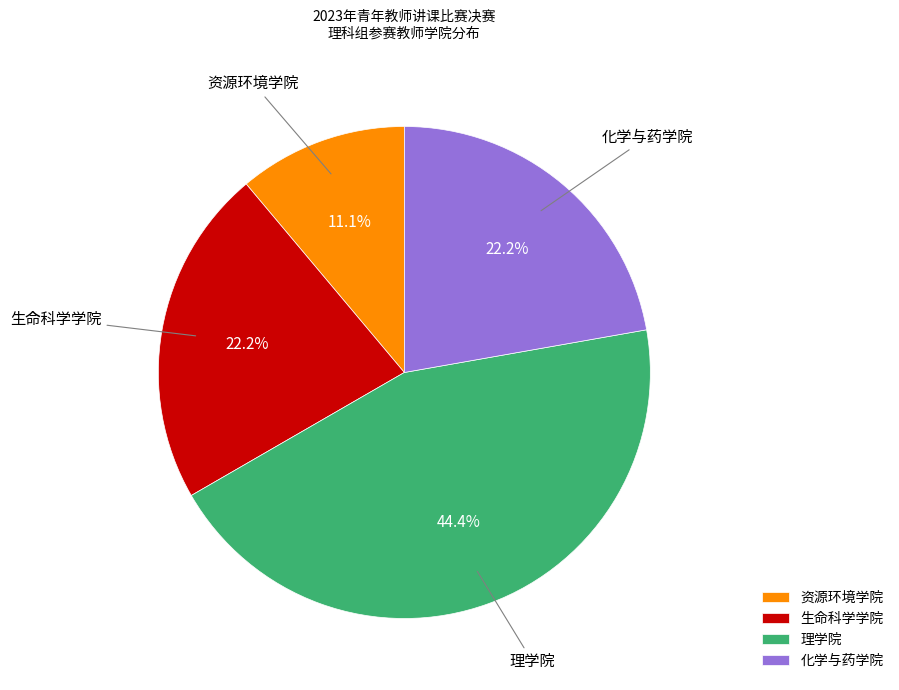

Which slice is the largest?

理学院